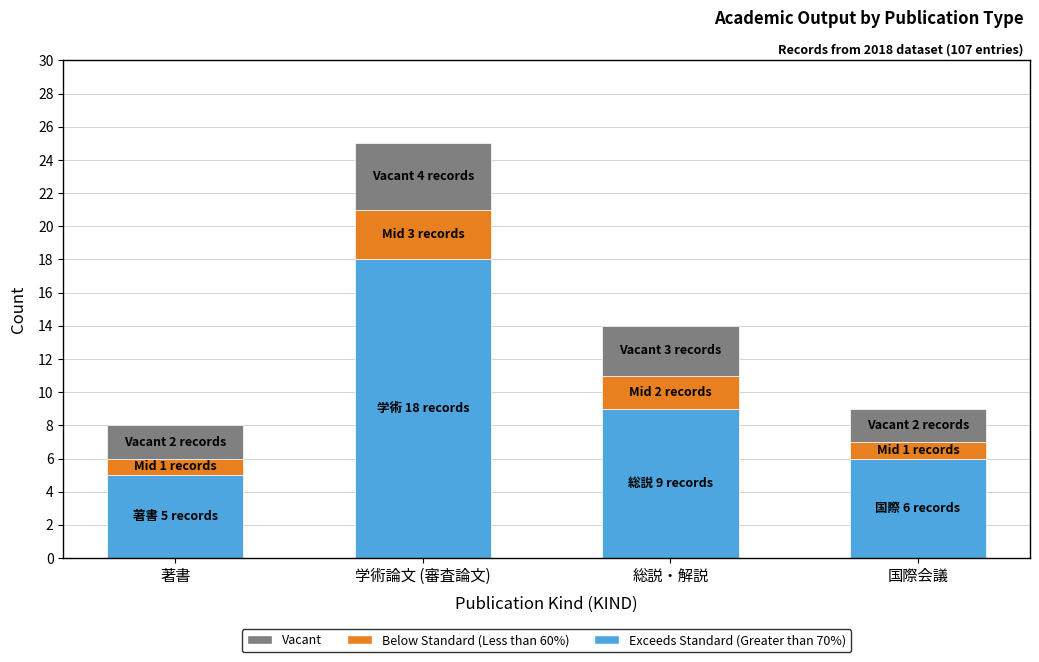

Reading right to left, what are the values for Exceeds Standard (Greater than 70%)?

6	9	18	5